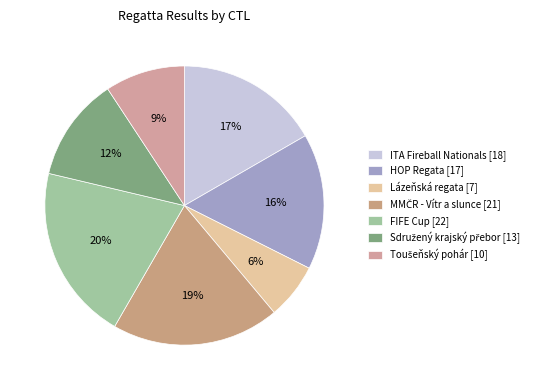

Is there any slice that represents more than half of the pie?

No